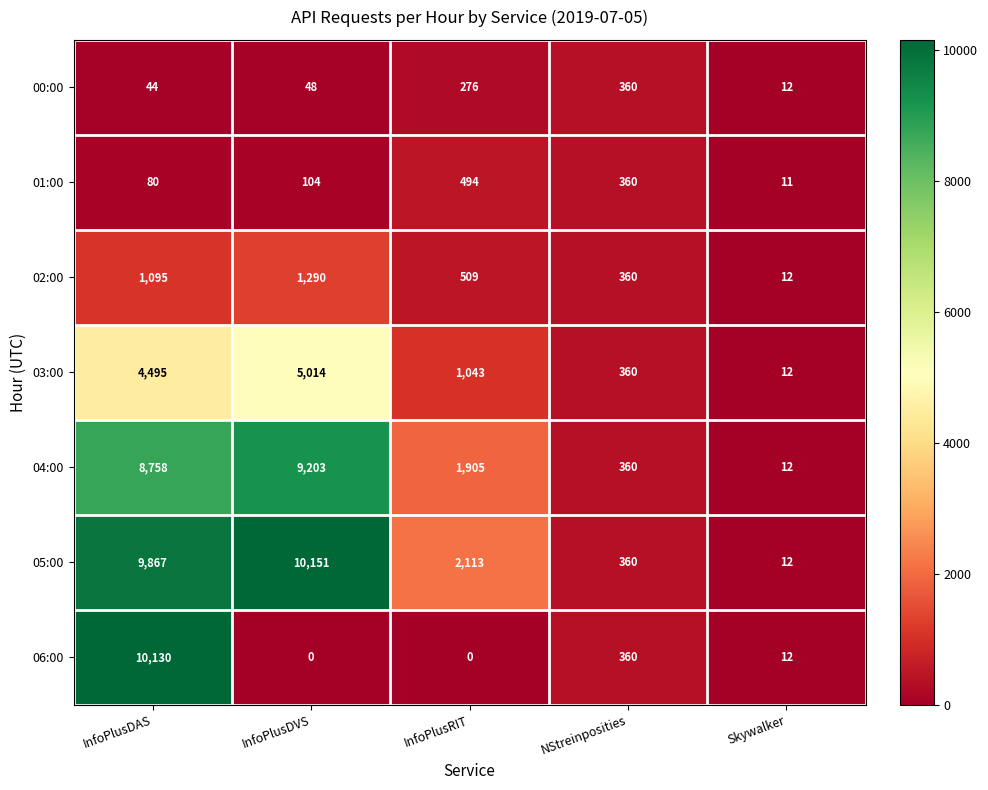

True or false: 00:00 has a value of 48 at InfoPlusDVS.

True